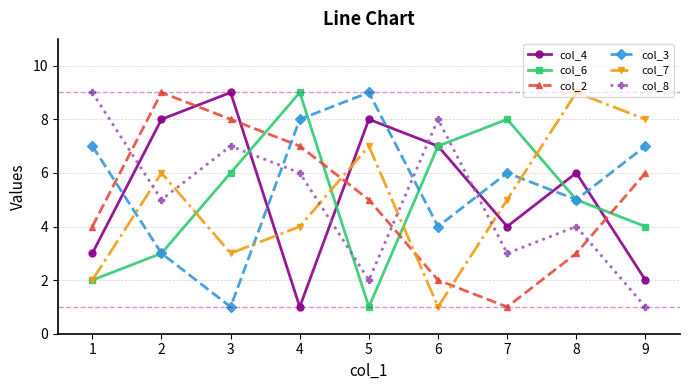

How many lines are shown in the chart?

6